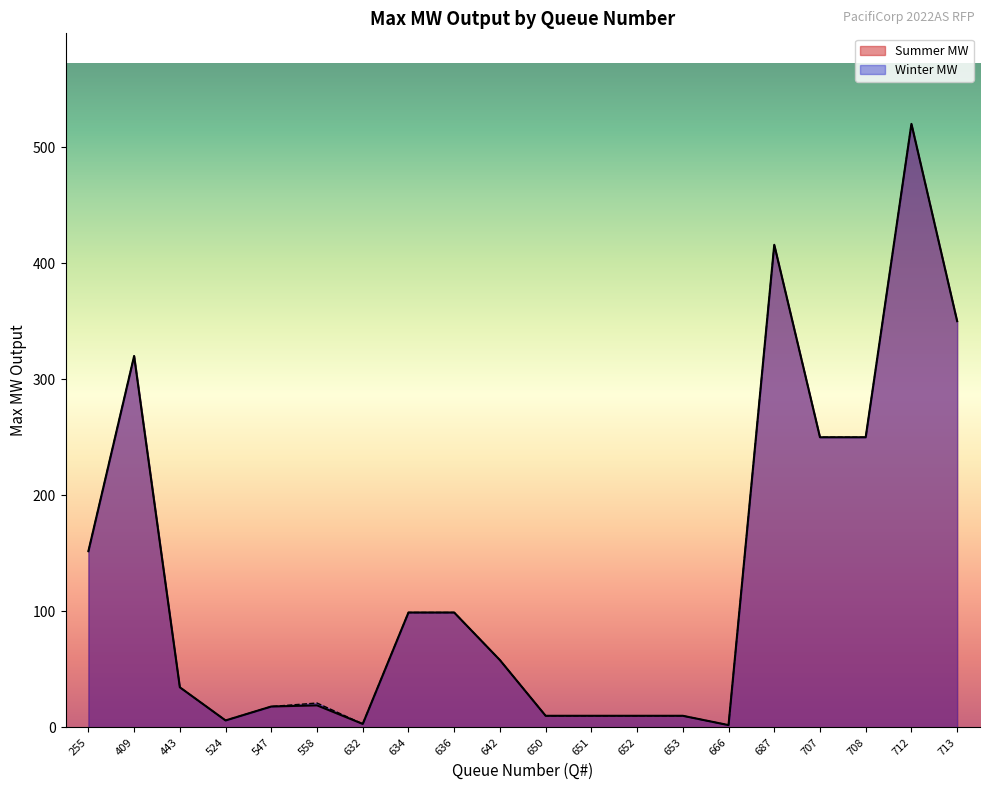

What is the total value across all series at 547?

36.0